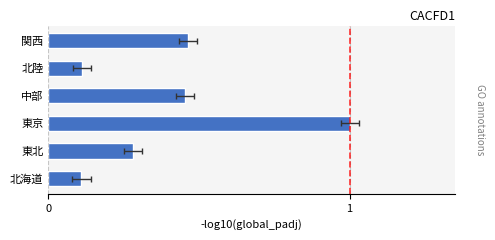

Rank the categories by value from lowest to highest.

北海道, 北陸, 東北, 中部, 関西, 東京